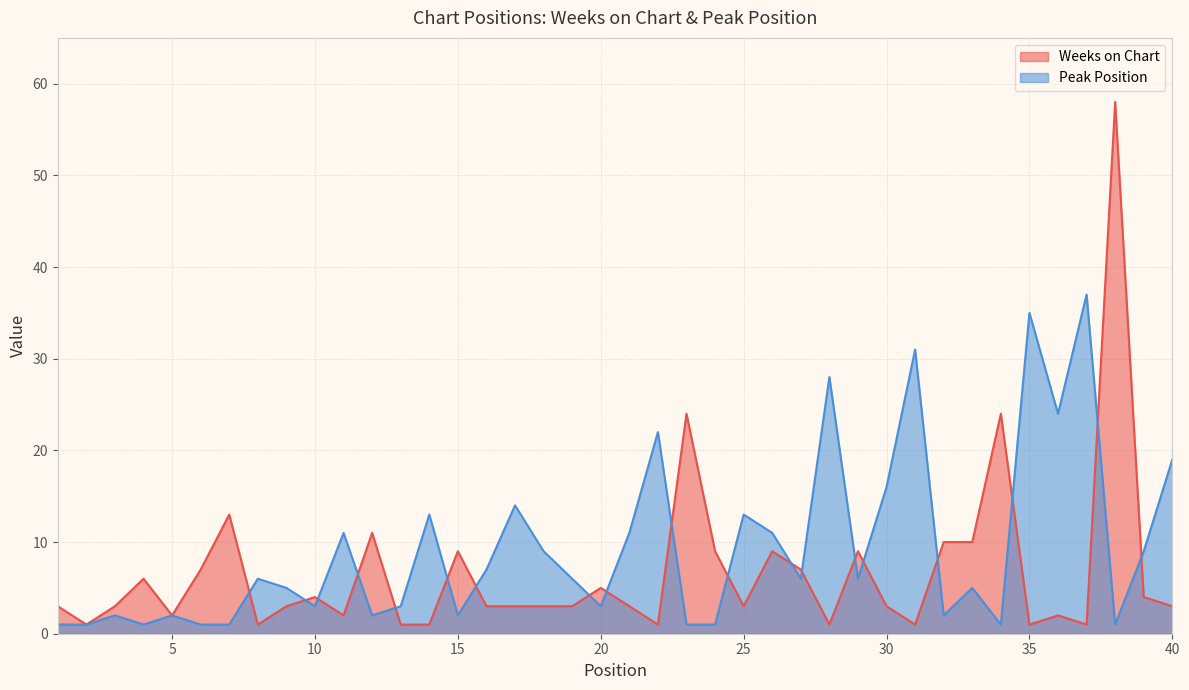

Which series has the largest total across all categories?

Peak Position